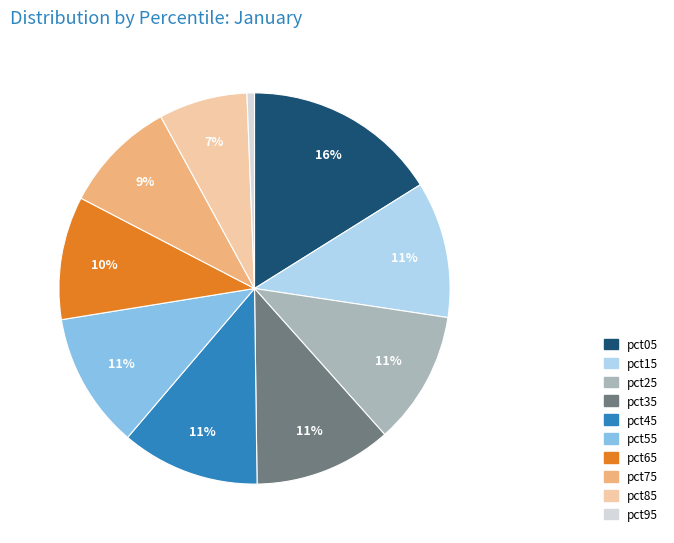

Is pct35 the majority of the pie?

No